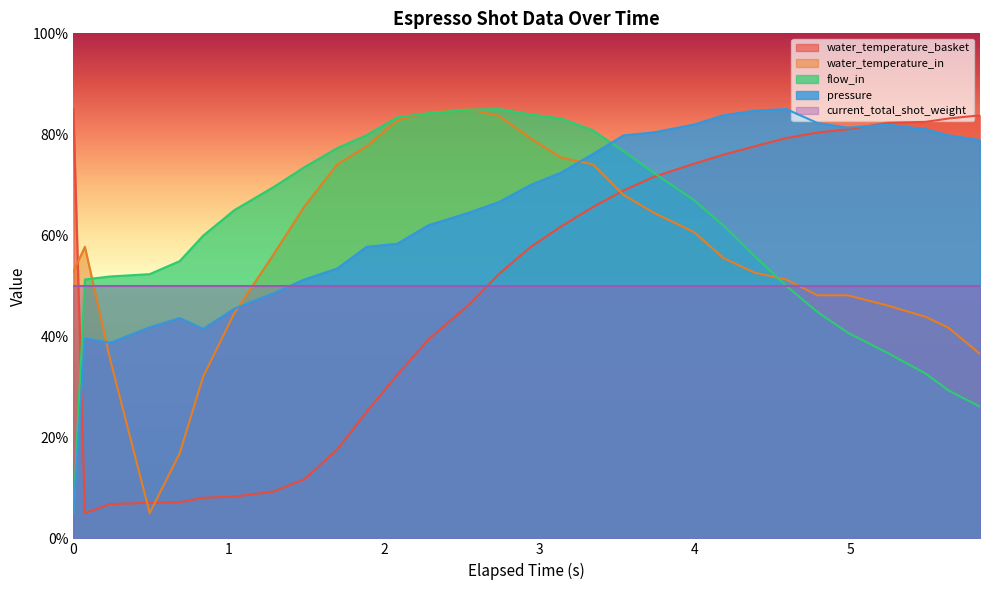

What is the average value of the water_temperature_in series?

56.6